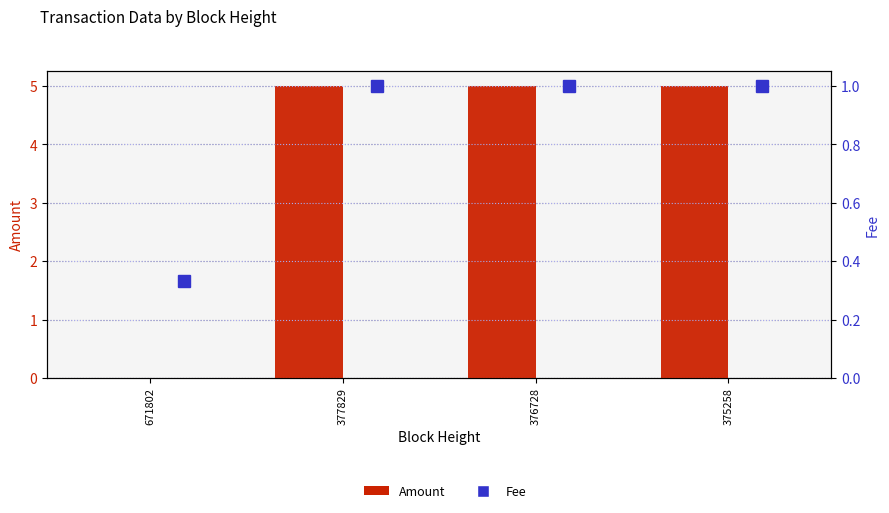

What are all the series names shown in the legend?

Amount, Fee